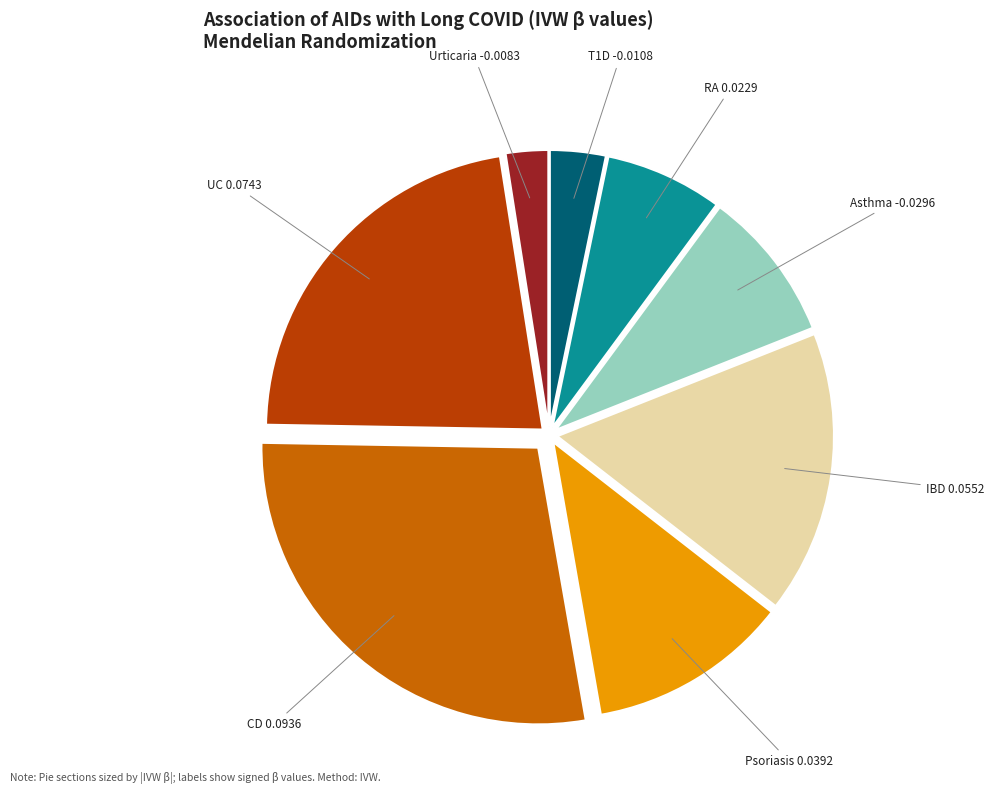

Do Urticaria and UC together represent more than half of the pie?

No